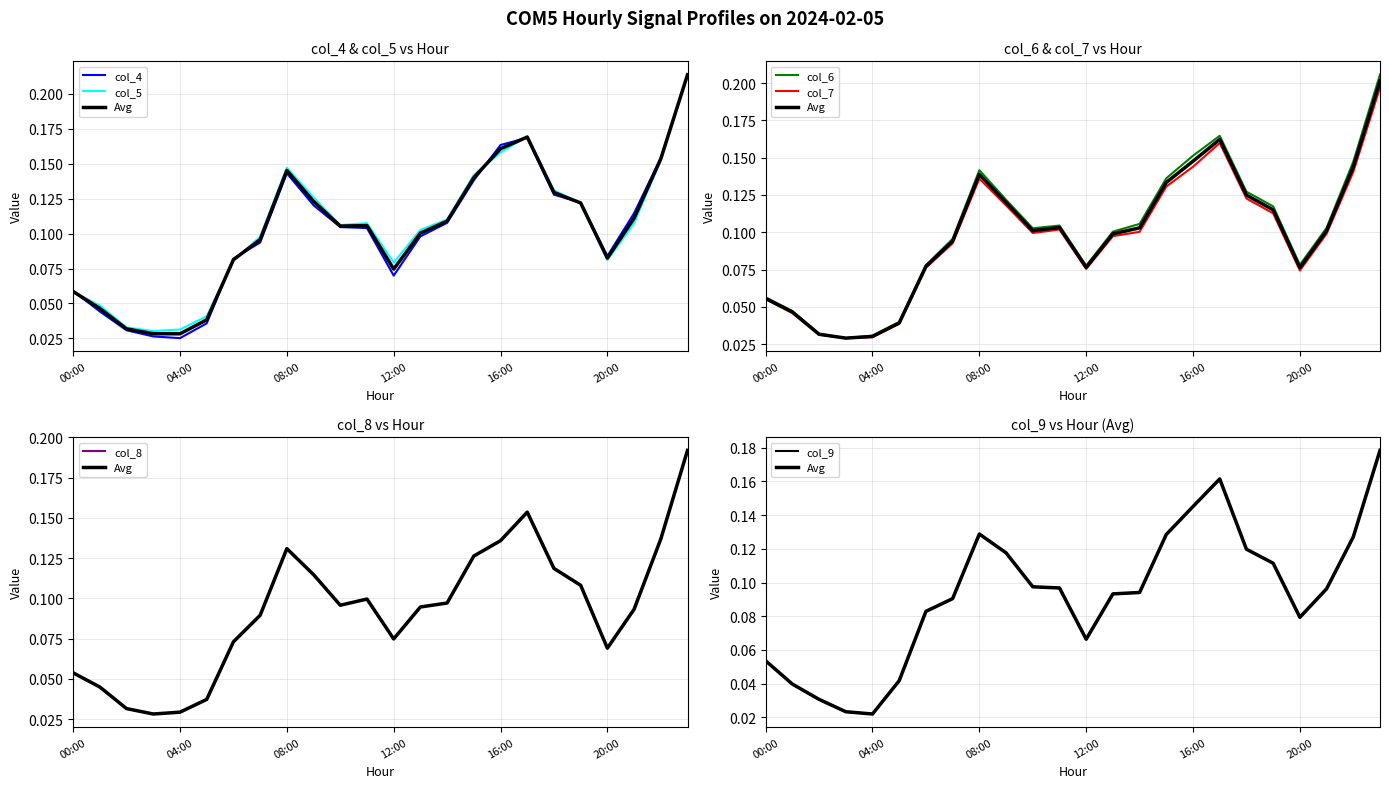

What value does the col_9 series have at 22:00?

0.1